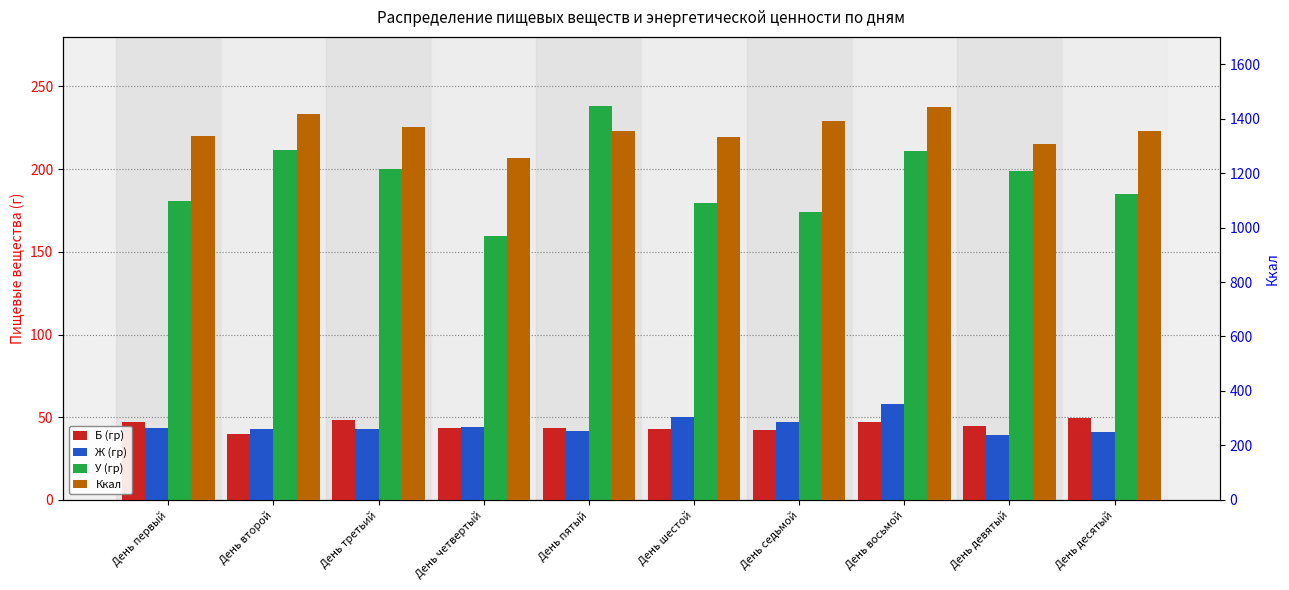

Read the Б (гр) value at День второй.

40.1